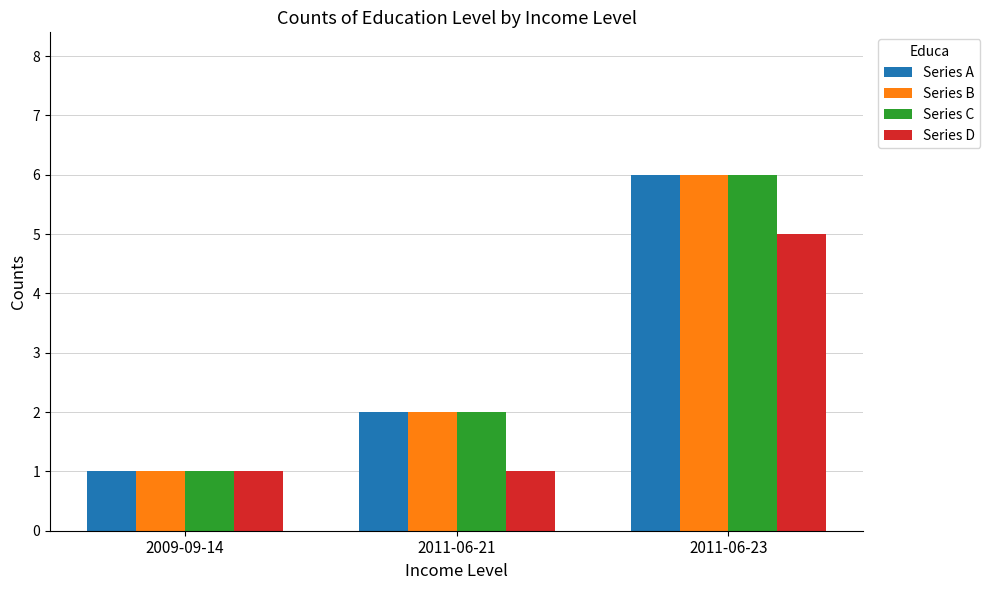

What is the total value across all series at 2011-06-21?

7